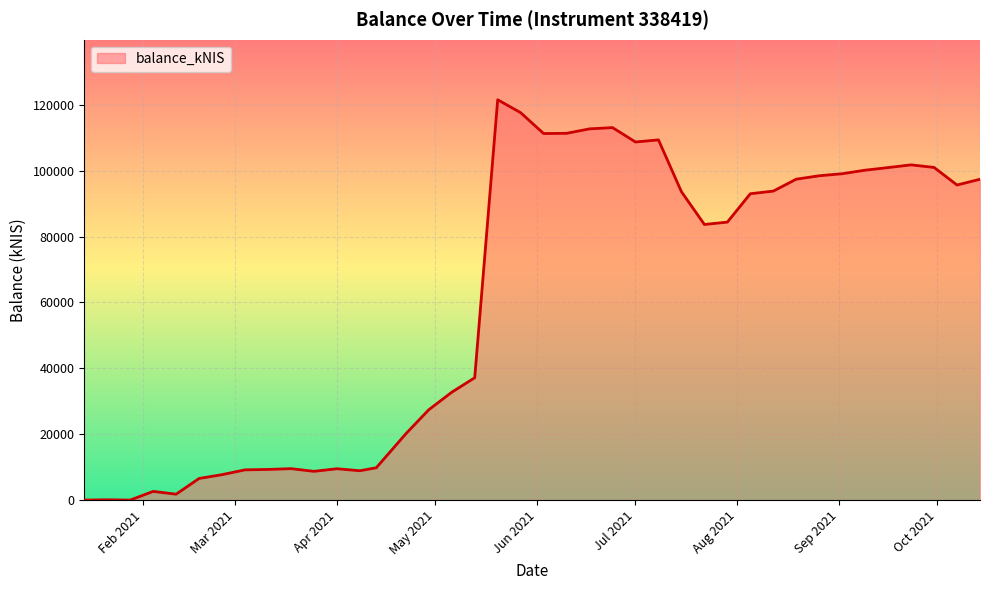

What is the difference between the maximum and minimum values?

121514.9